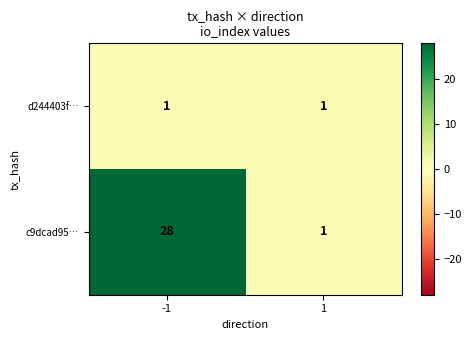

Which series has the largest total across all categories?

c9dcad95…